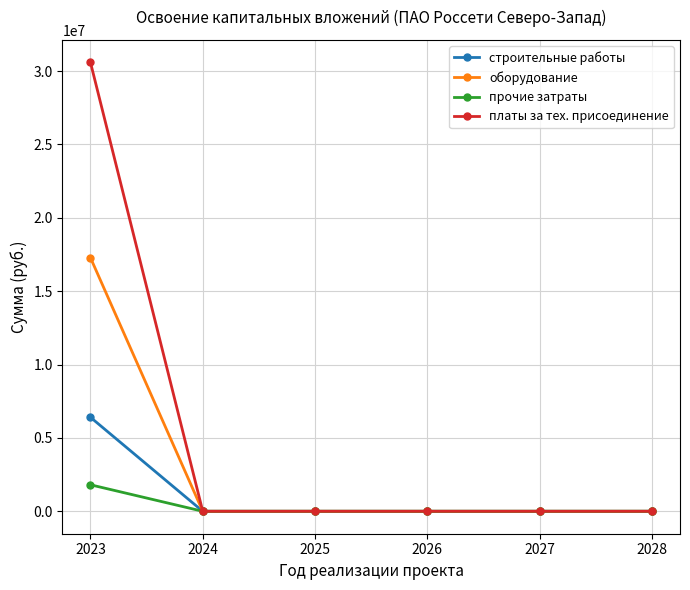

What is the maximum value for строительные работы?

6407000